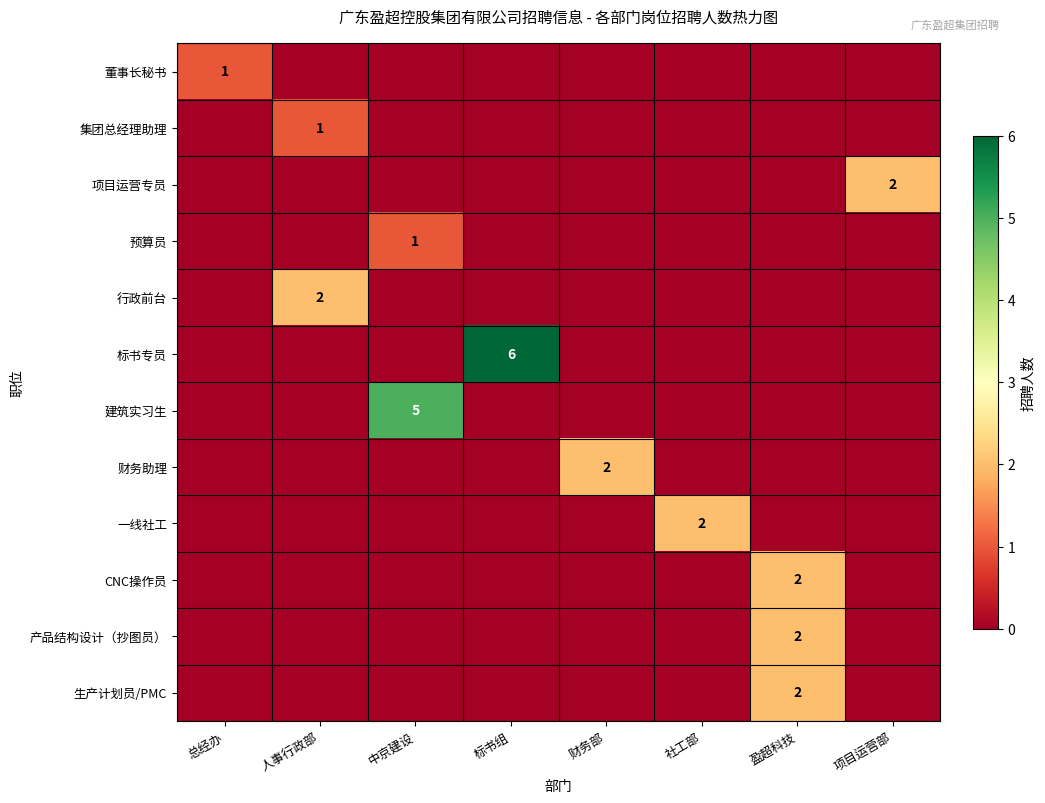

Is it true that 标书专员 equals 6 at 标书组?

True